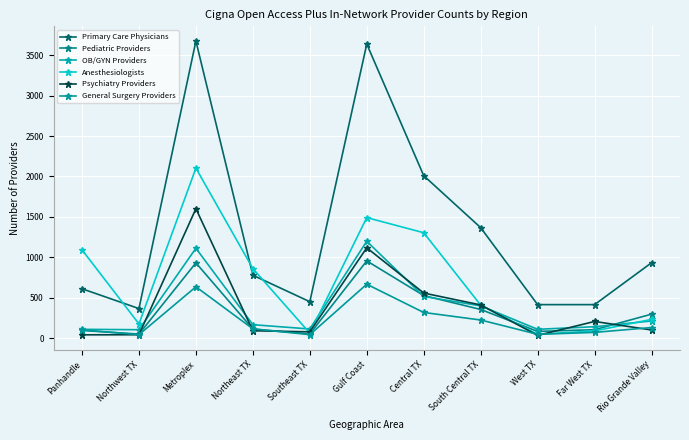

Where does the Primary Care Physicians series first go above 780?

Metroplex